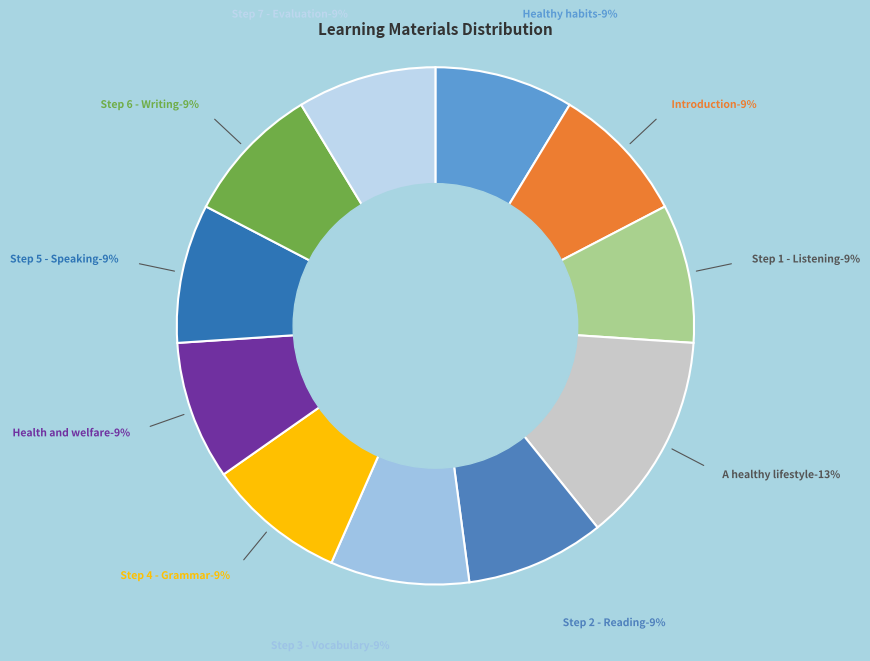

What is the ratio of the value at Introduction to the value at Step 7 - Evaluation?

1.0